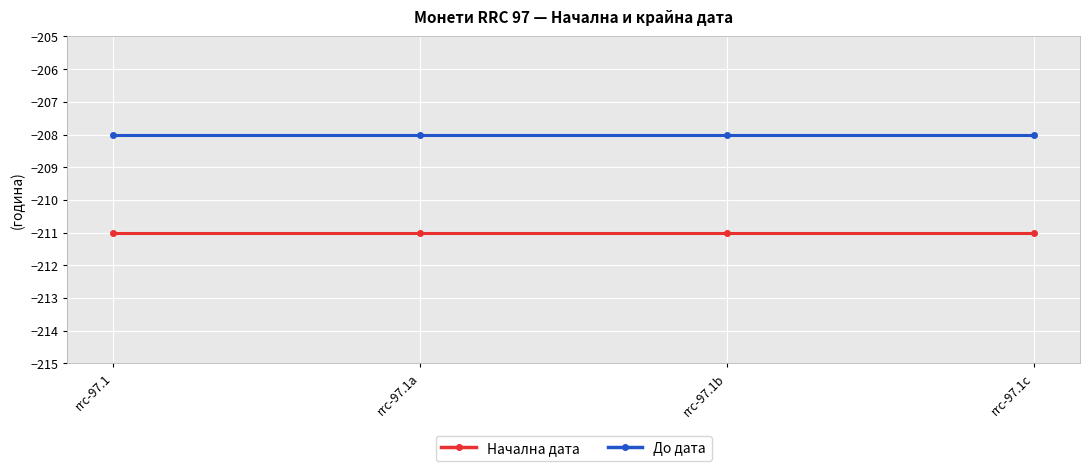

What is the difference between the highest and lowest values at rrc-97.1c?

3